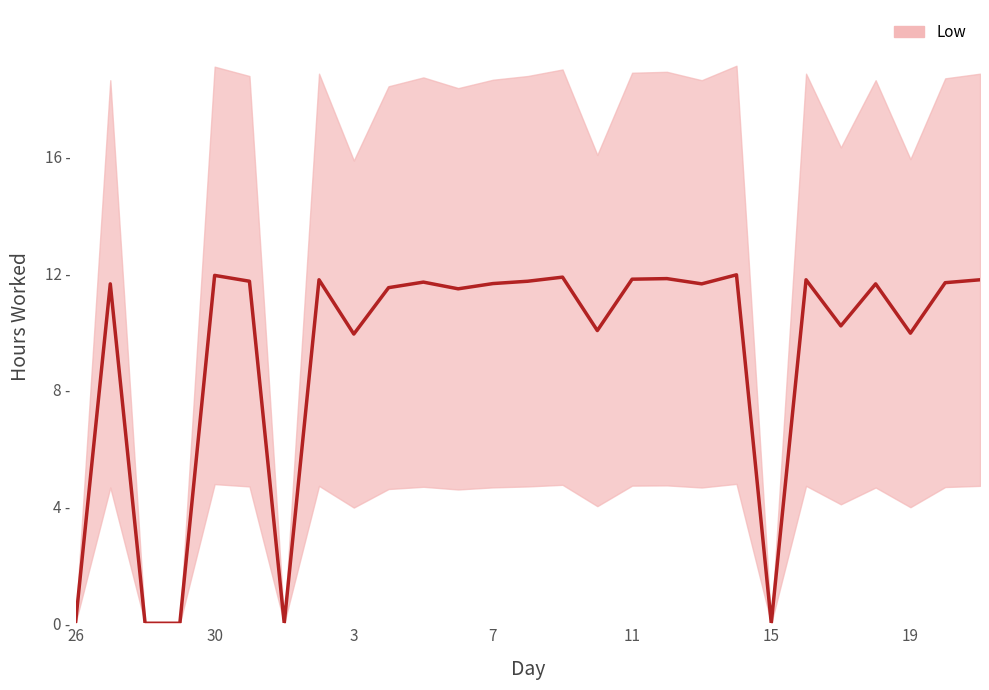

Does the chart display data point markers on the line(s)?

No